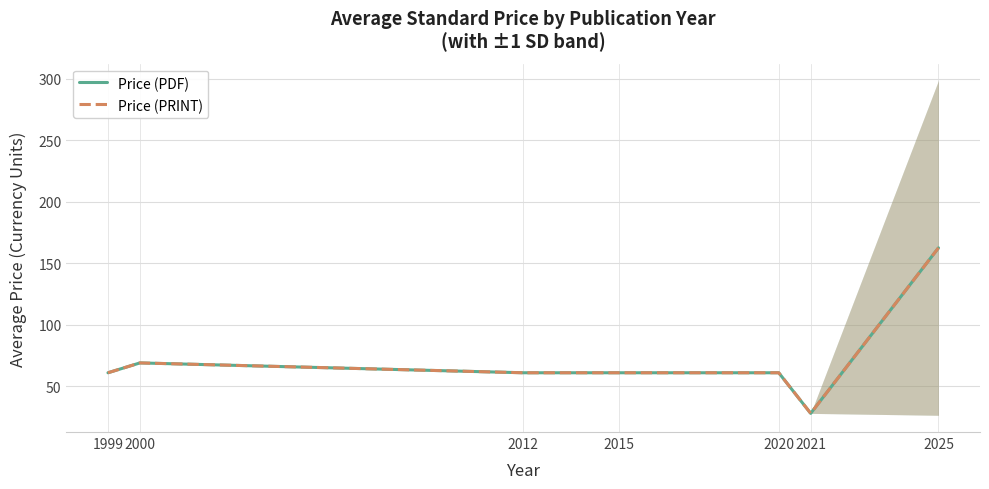

Reading left to right, transcribe all the data shown in this chart.

Price (PDF): 61.0	69.0	61.0	61.0	61.0	28.0	162.5
Price (PRINT): 61.0	69.0	61.0	61.0	61.0	28.0	162.5